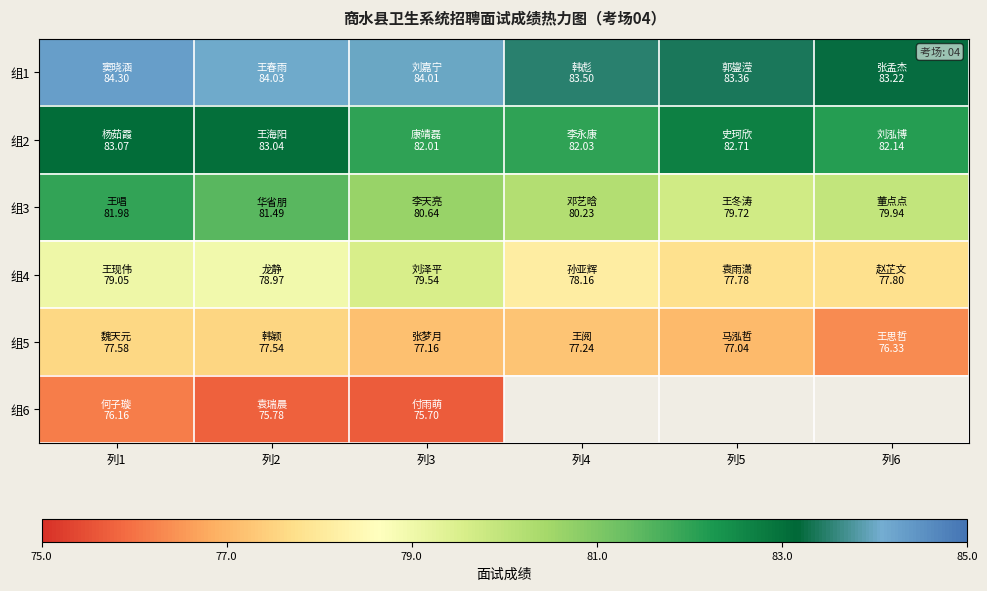

List the labels in order of 组1 value, largest first.

列1, 列2, 列3, 列4, 列5, 列6